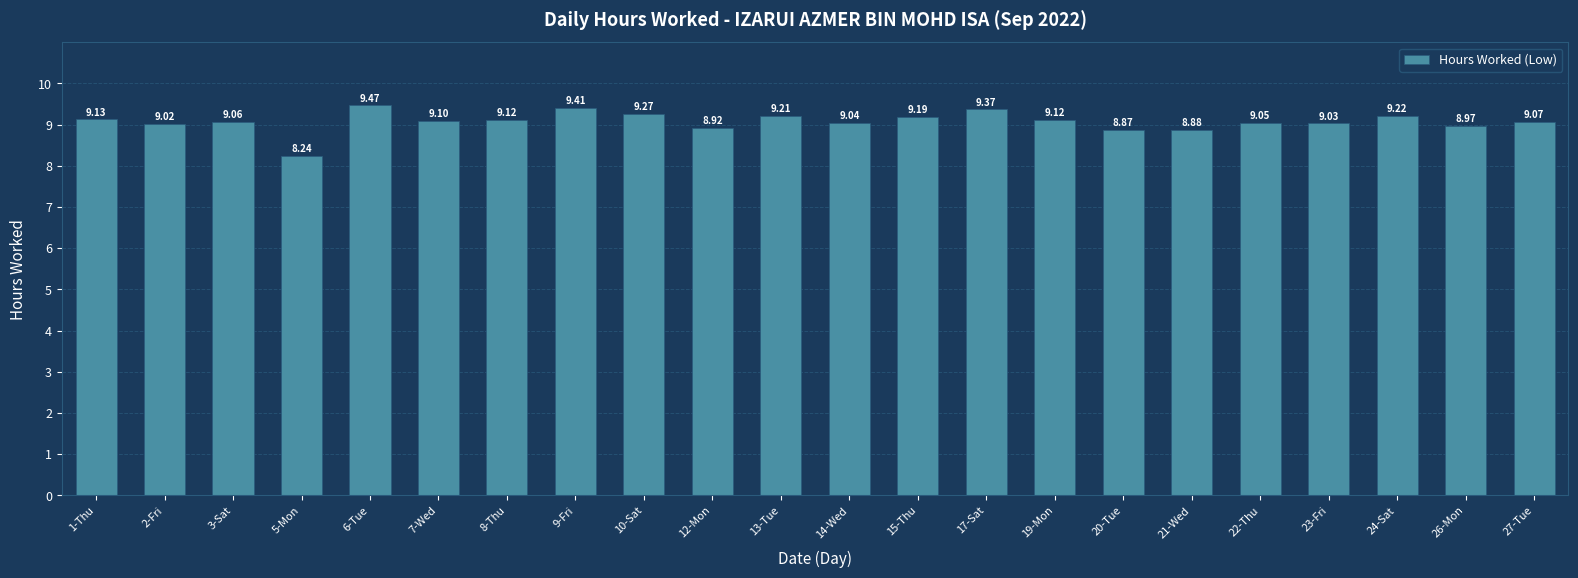

What is the difference between the second highest and second lowest values?

0.5